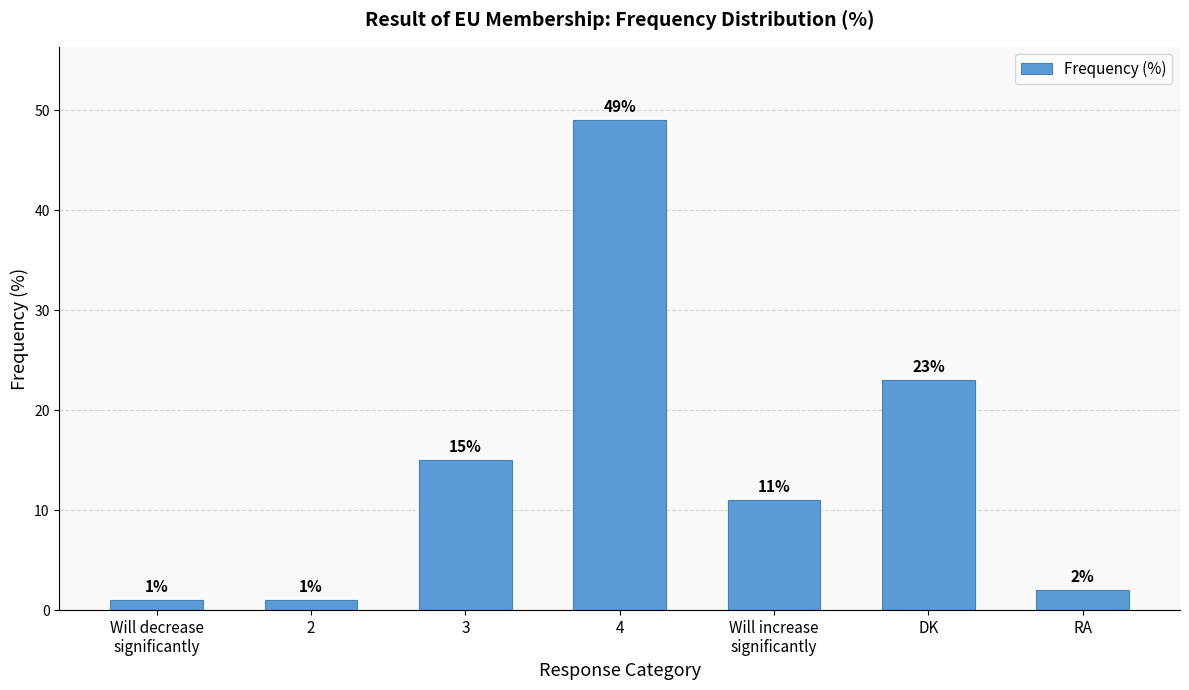

What is the value of the 5th bar from the left?

11